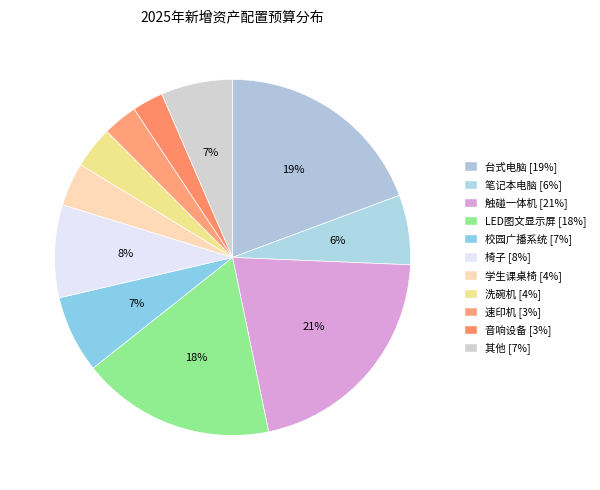

Count the number of slices in the pie.

11